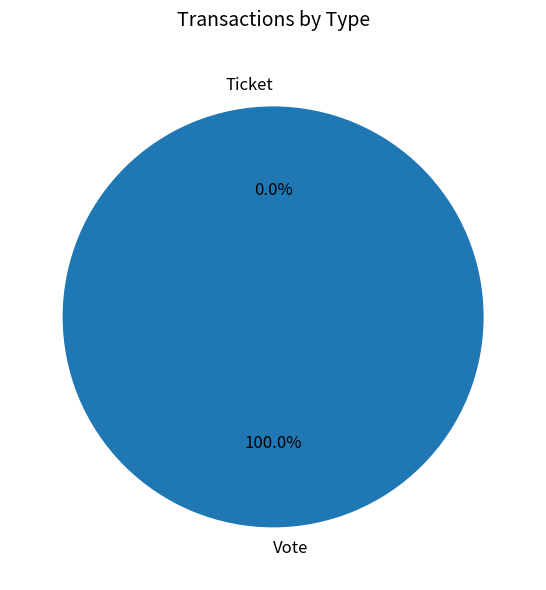

What is the majority slice?

Vote